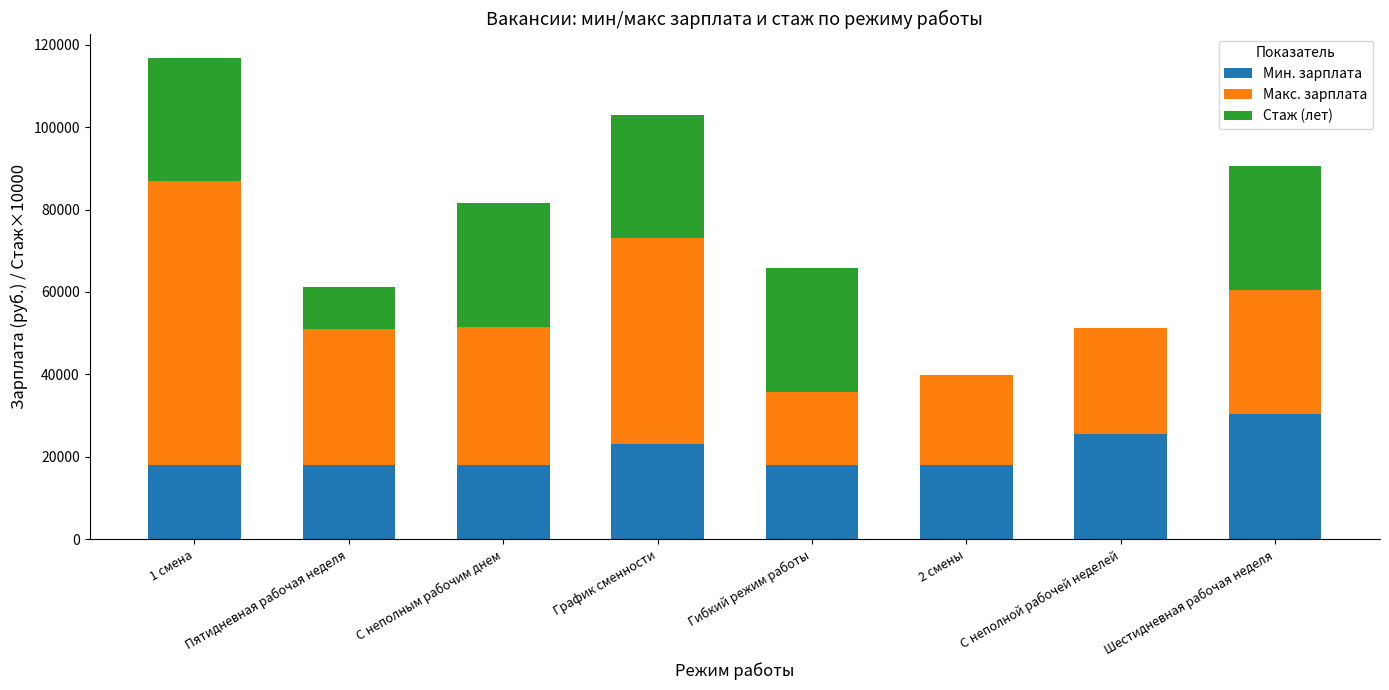

What is the total value across all series at Гибкий режим работы?

65818